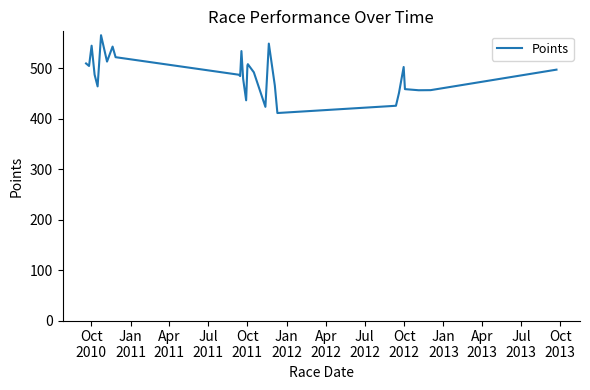

What is the maximum value shown in the chart?

565.8